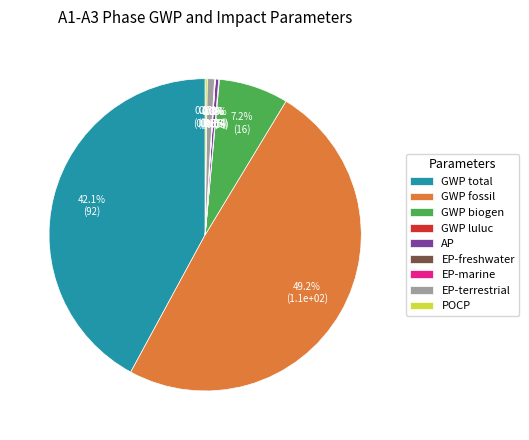

Which slice is the largest?

GWP fossil